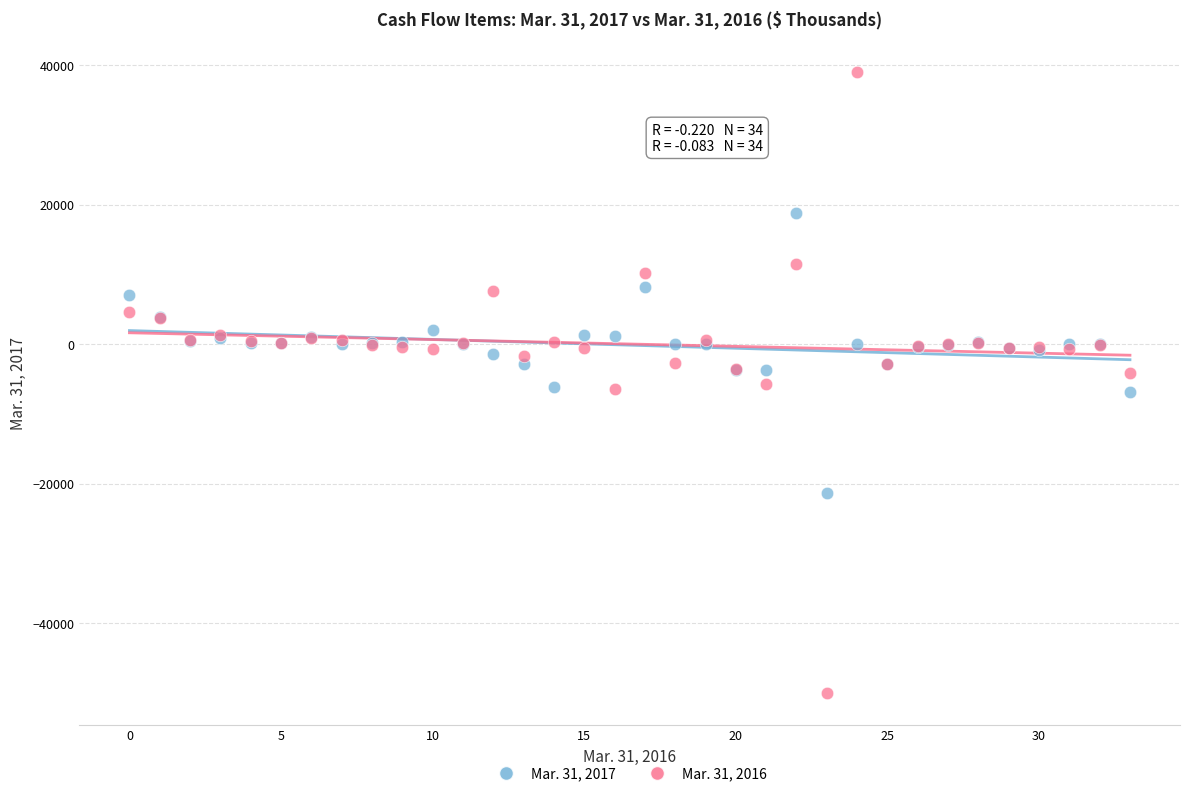

What are all the series names shown in the legend?

Mar. 31, 2017, Mar. 31, 2016